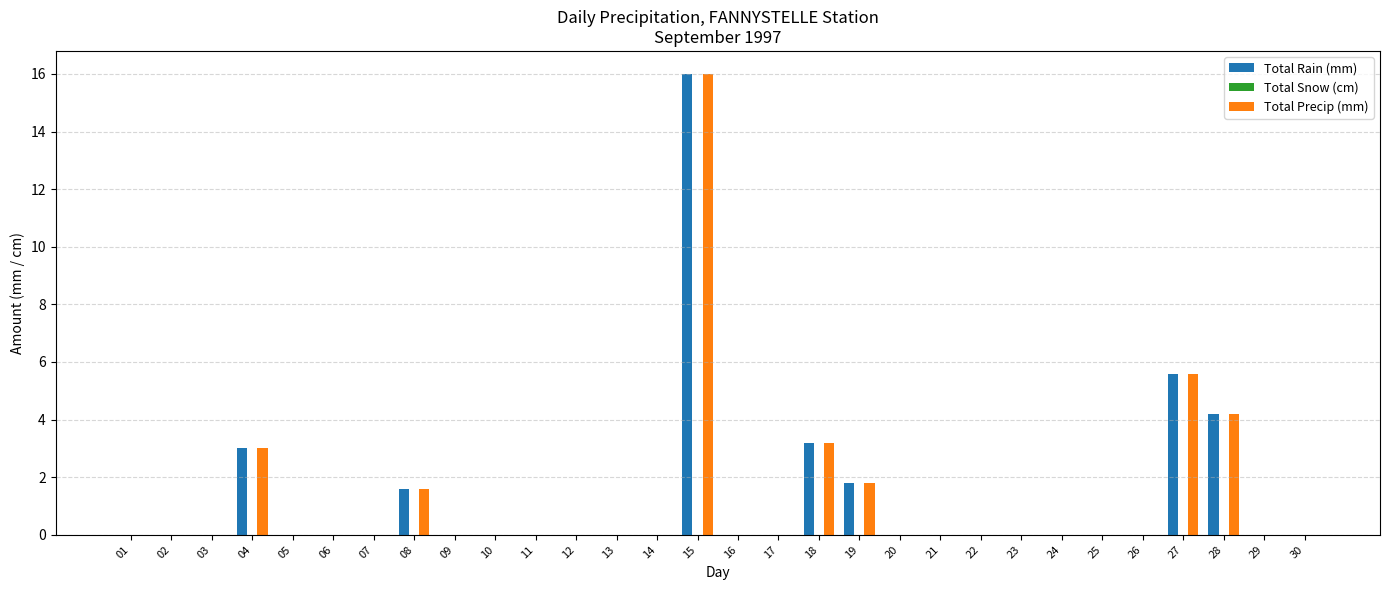

What is the sum of all Total Rain (mm) values?

35.4